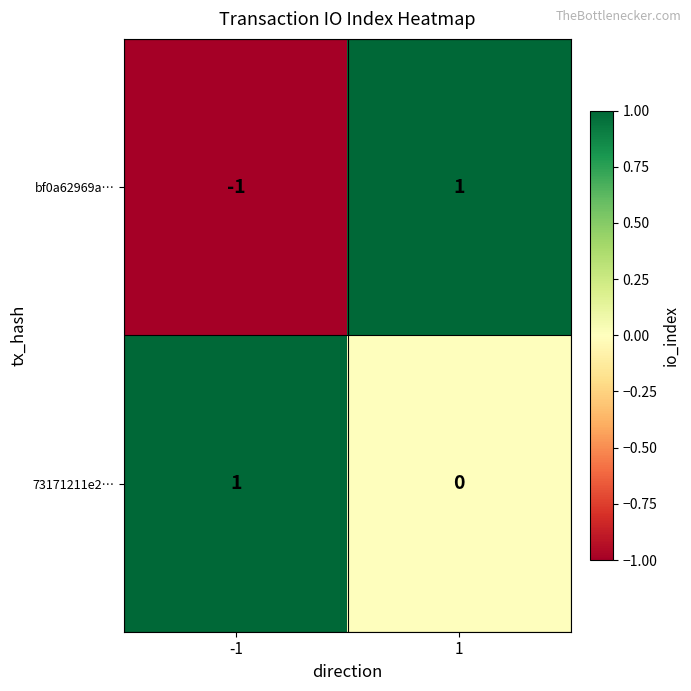

Reading left to right, transcribe all the data shown in this chart.

bf0a62969a…: -1	1
73171211e2…: 1	0